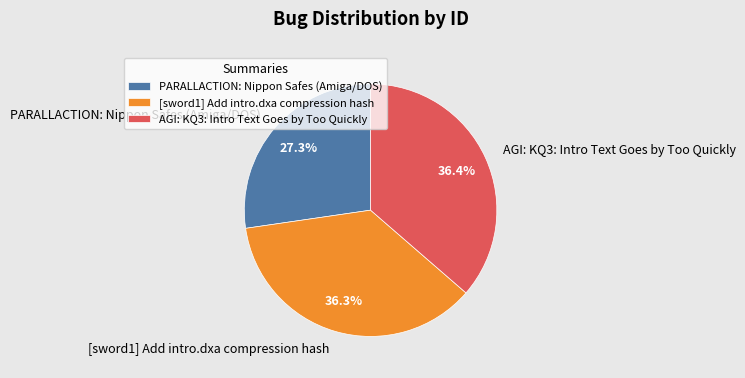

What percentage is the AGI: KQ3: Intro Text Goes by Too Quickly slice, to the nearest percent?

36%